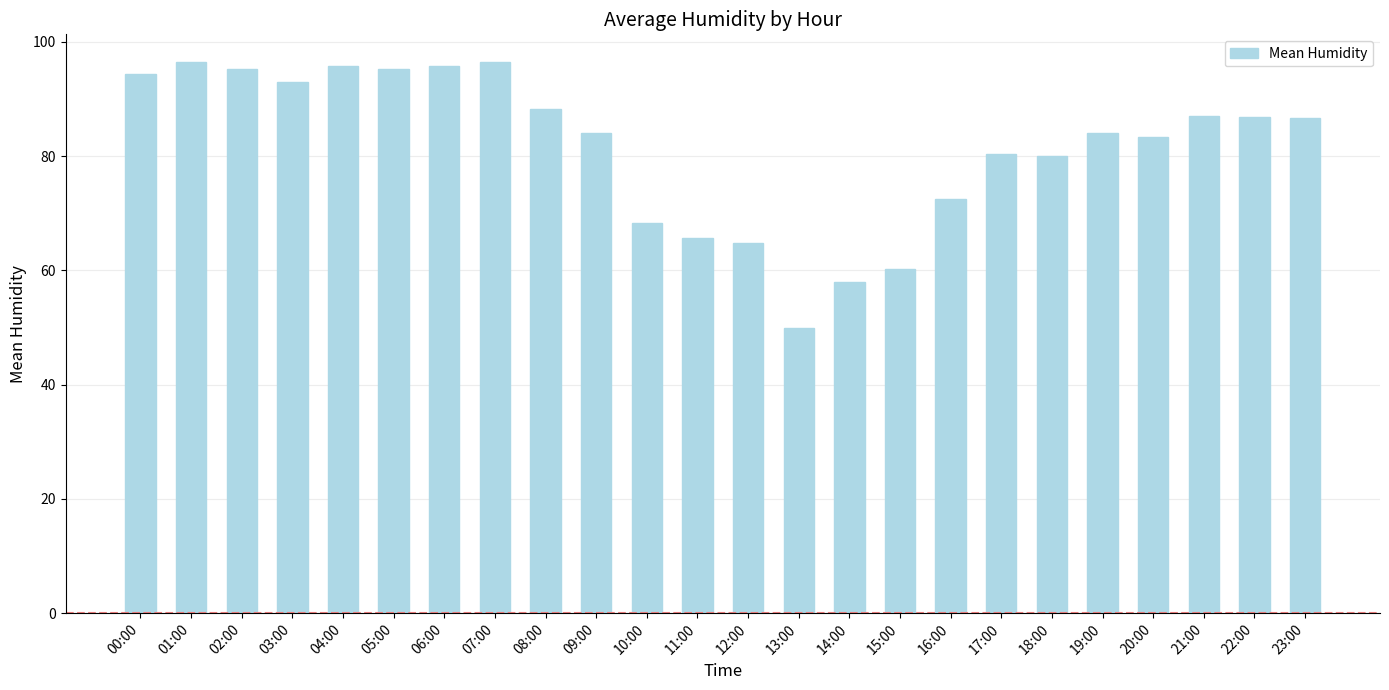

What is the difference between the maximum and second lowest values?

38.6